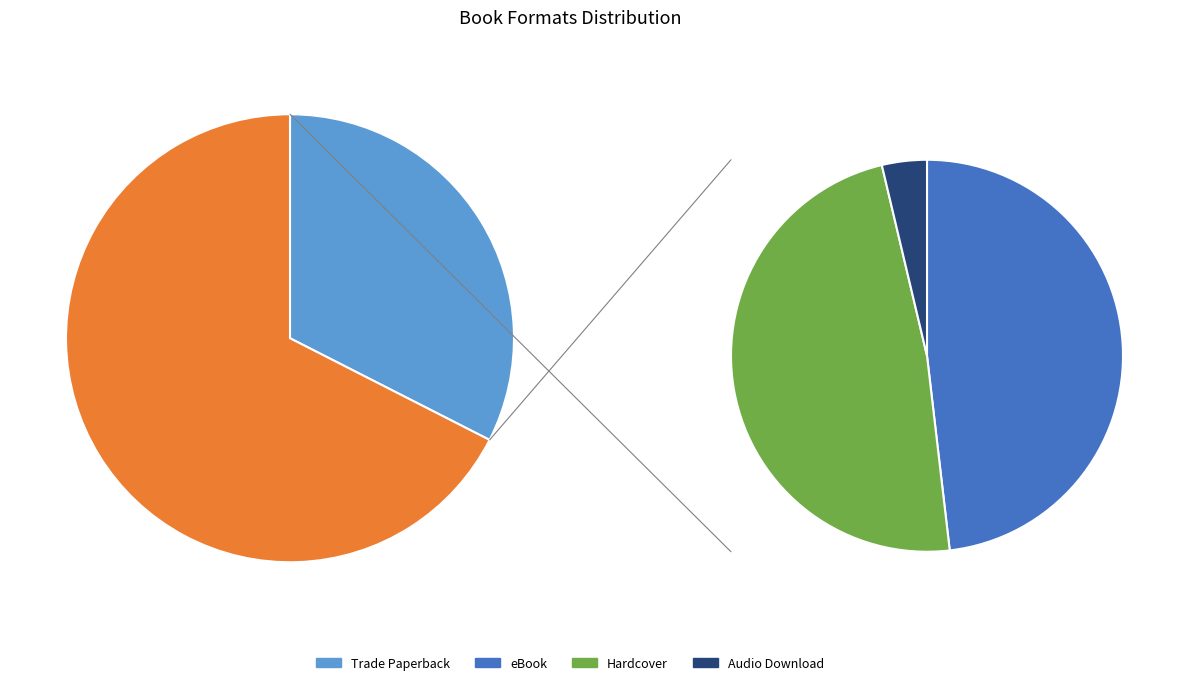

True or false: eBook accounts for 32% of the total.

True